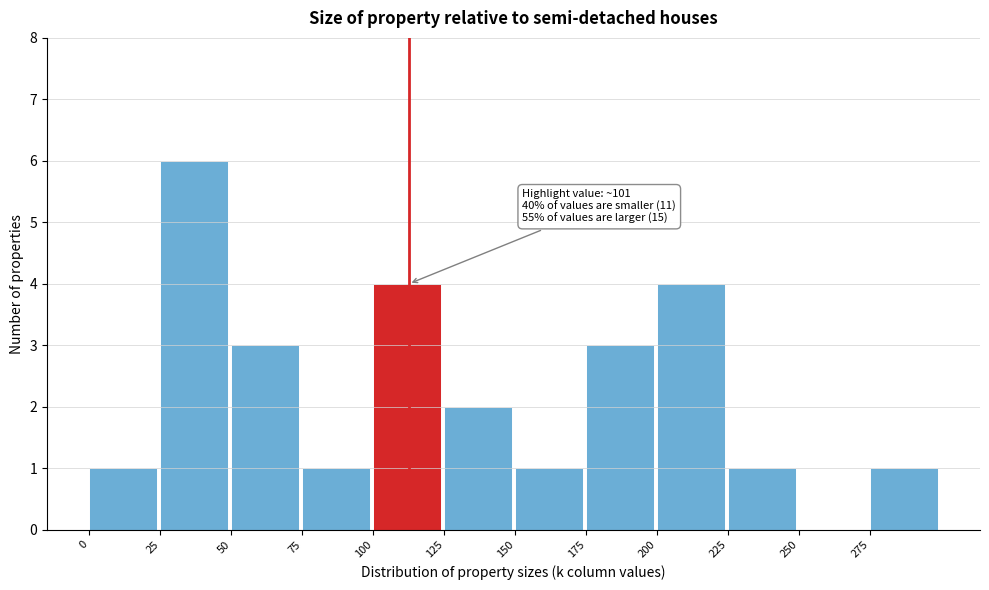

Which range on the x-axis has the tallest bar?

25 to 50